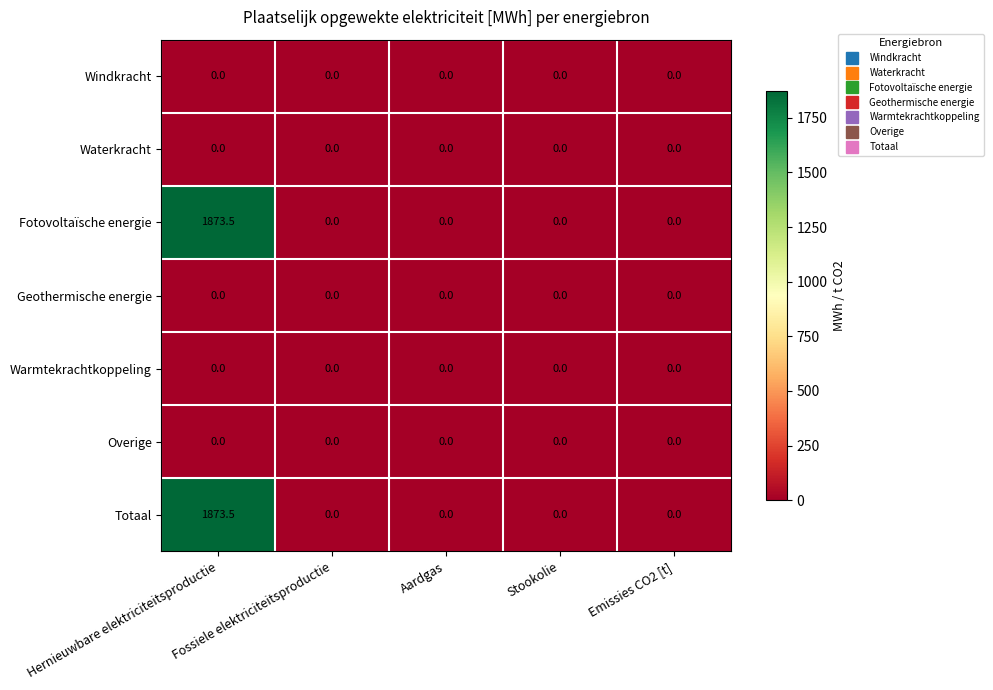

True or false: Windkracht has a value of 0.0 at Emissies CO2 [t].

True